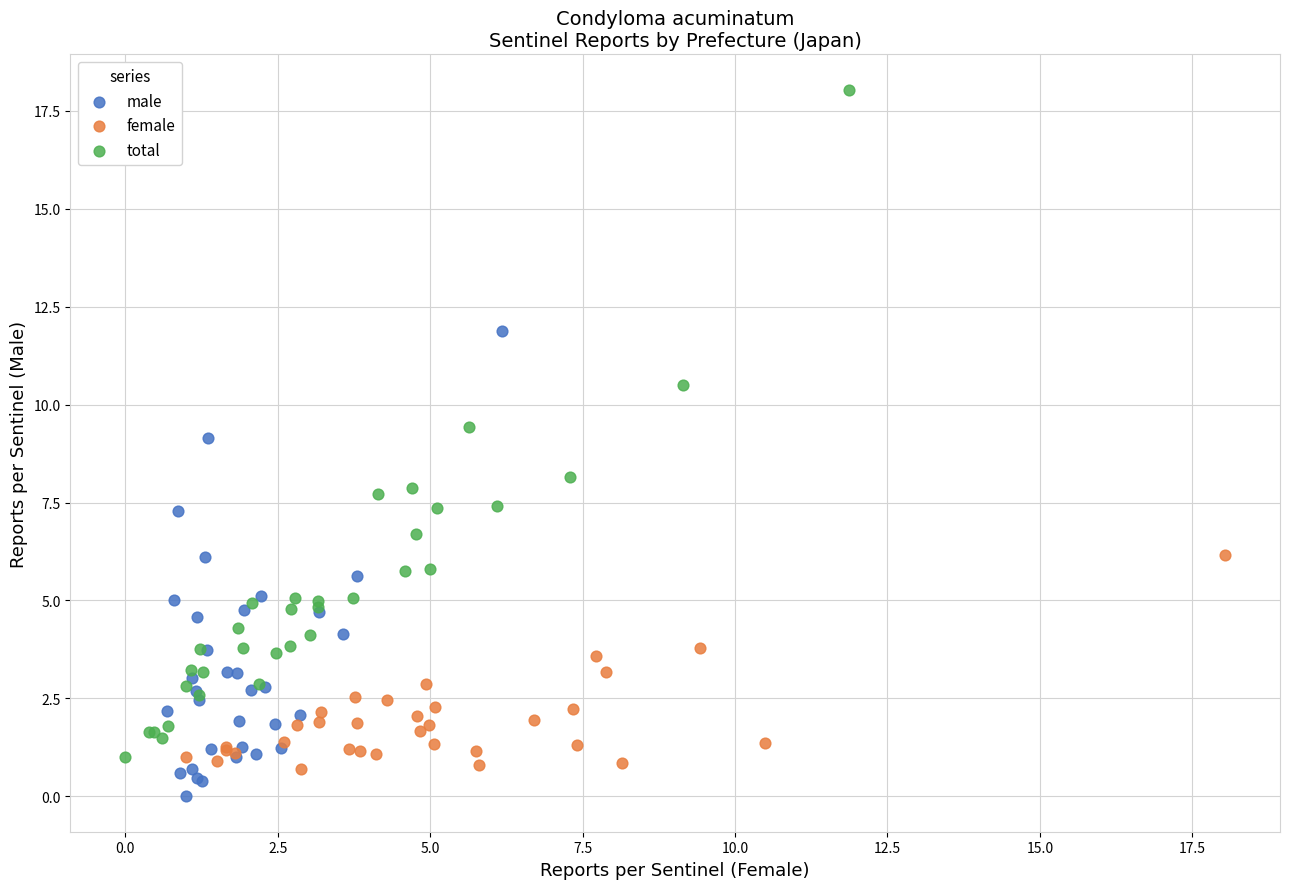

Which series contains the highest Y value?

total